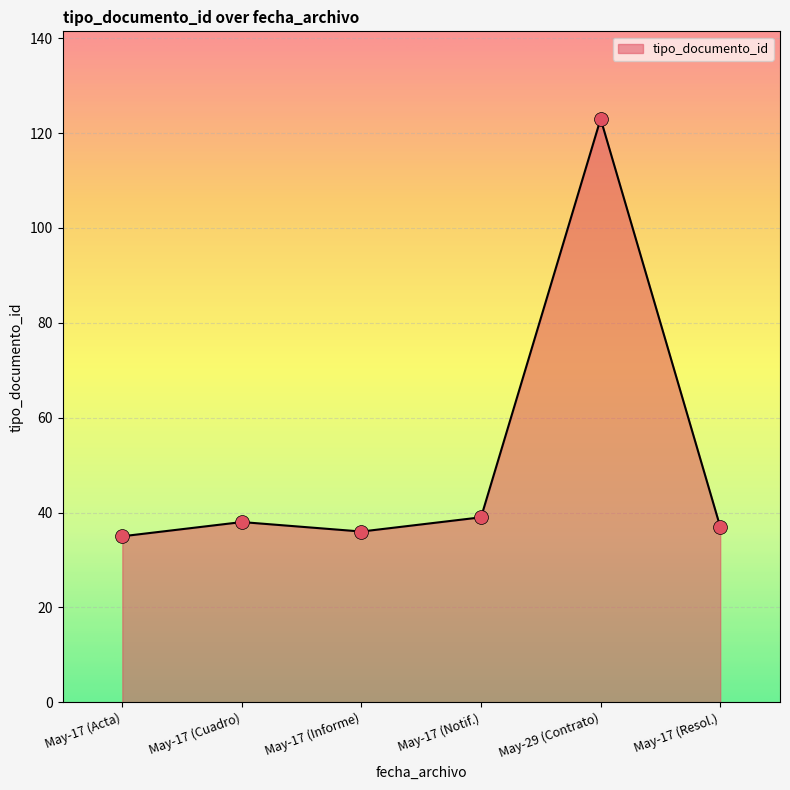

Between May-29 (Contrato) and May-17 (Acta), which is larger?

May-29 (Contrato)